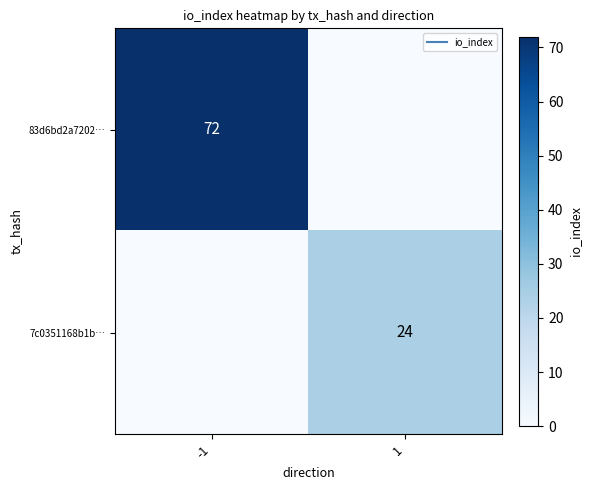

What is the difference between the maximum and minimum values in the 83d6bd2a7202… series?

72